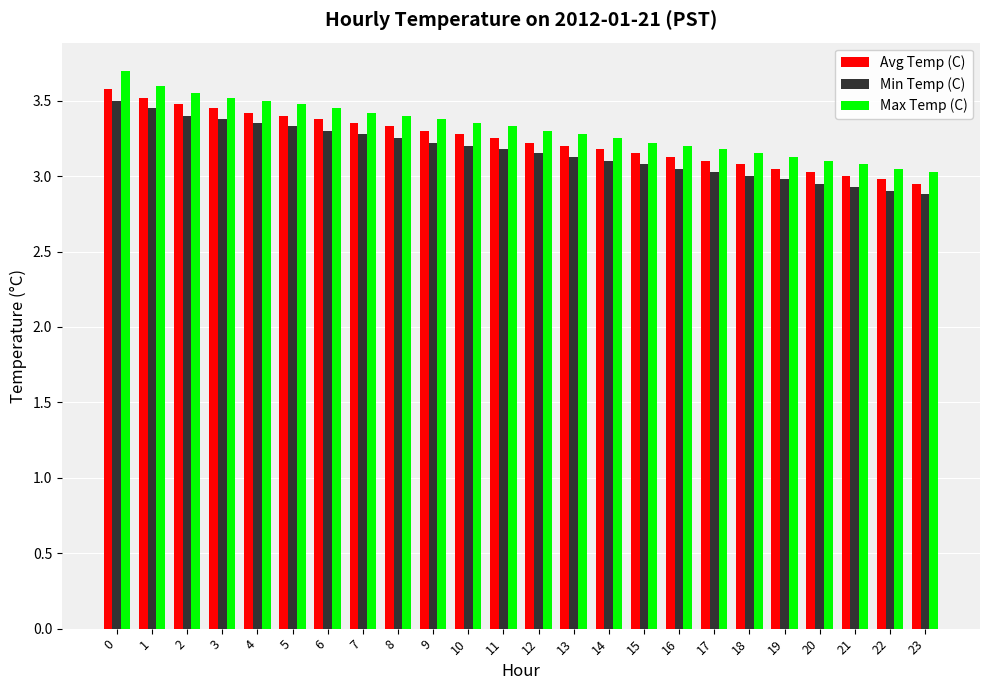

Read the Min Temp (C) value at 21.

2.9